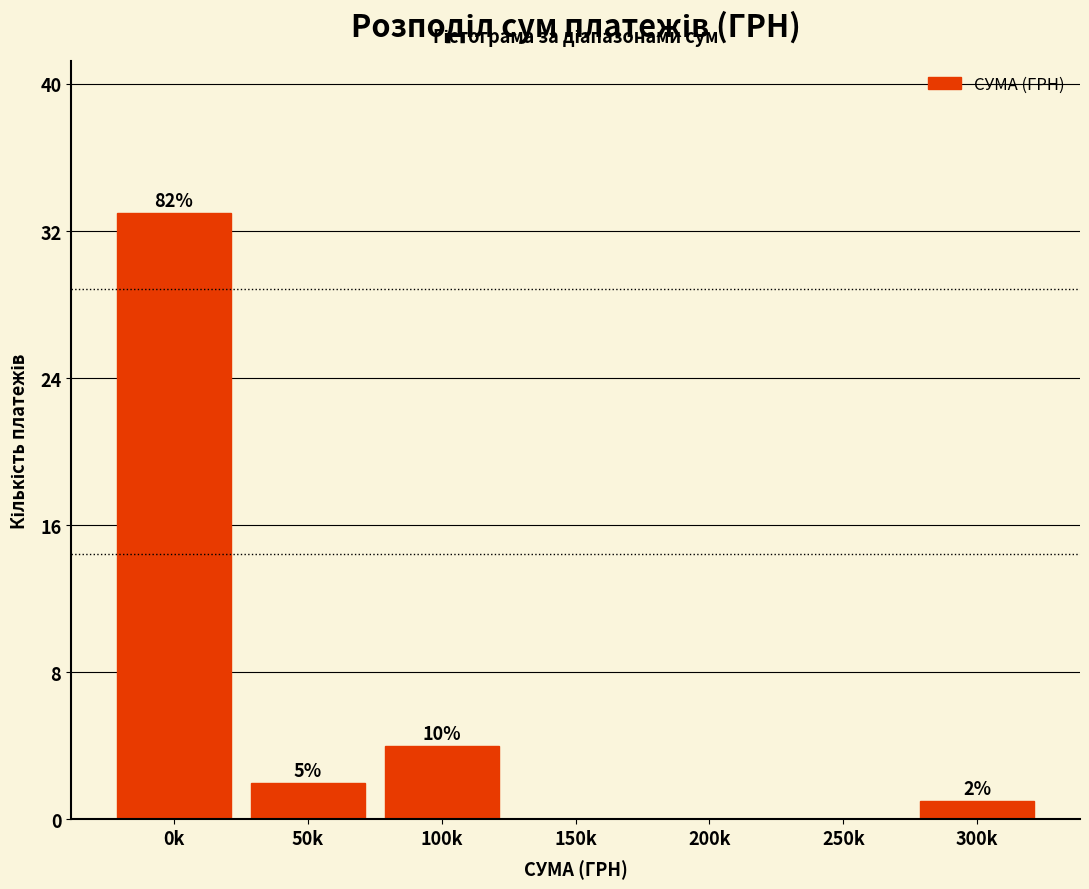

Are the bars horizontal?

No